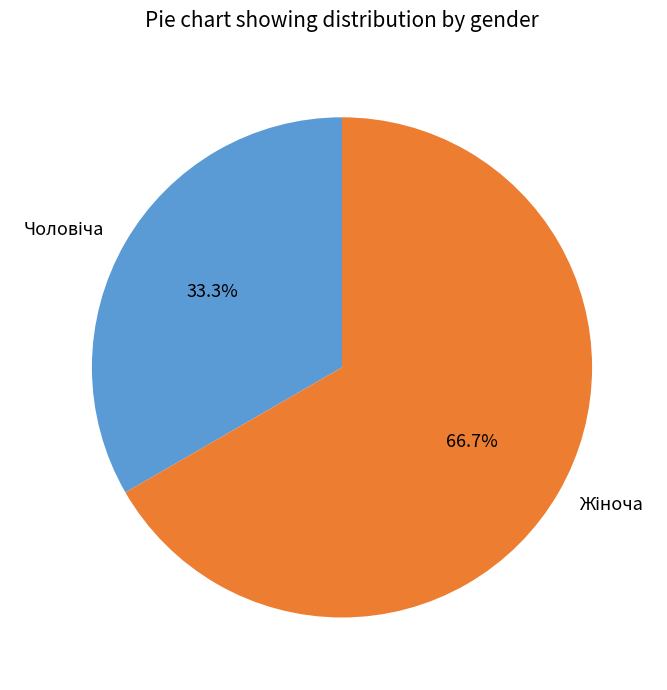

Is there a majority slice in this chart?

Yes